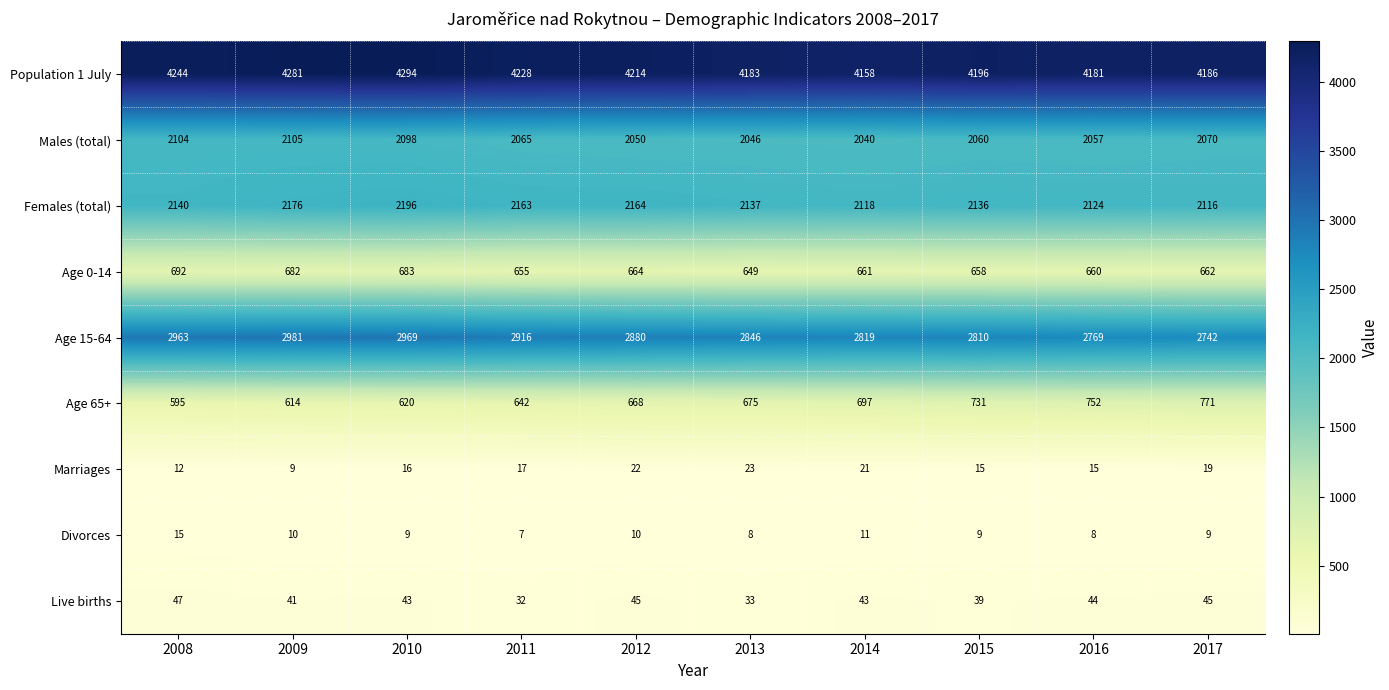

What is the minimum value shown in the chart?

7